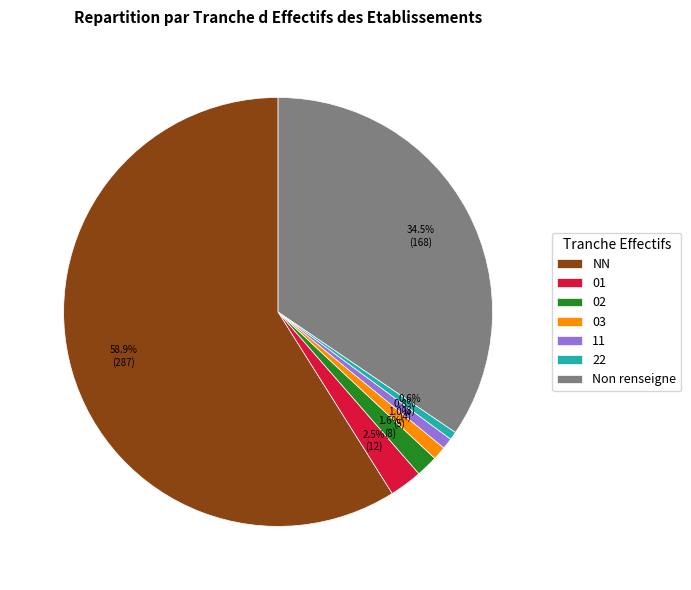

The 01 slice represents 10% of the pie. True or false?

False